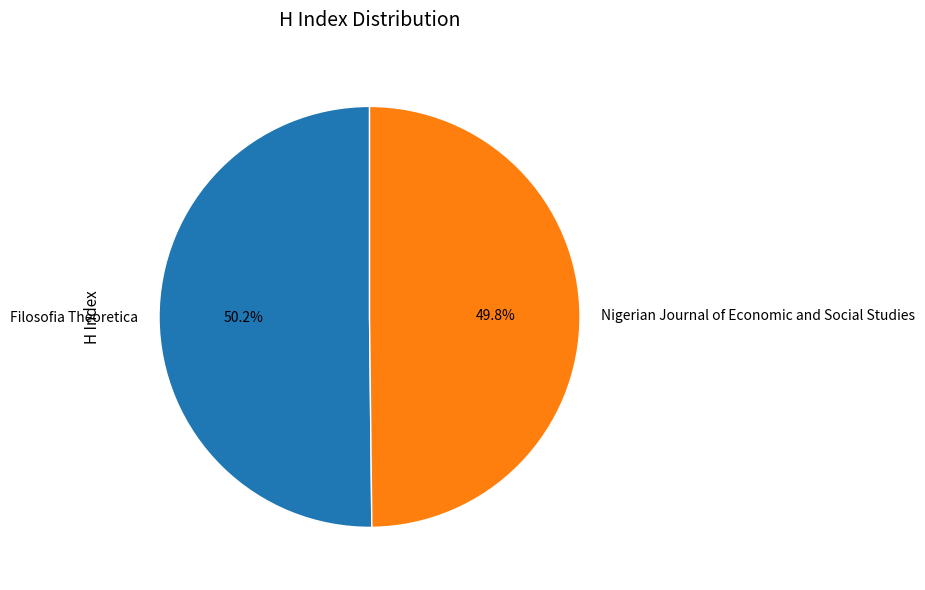

Does any single category account for the majority?

Yes